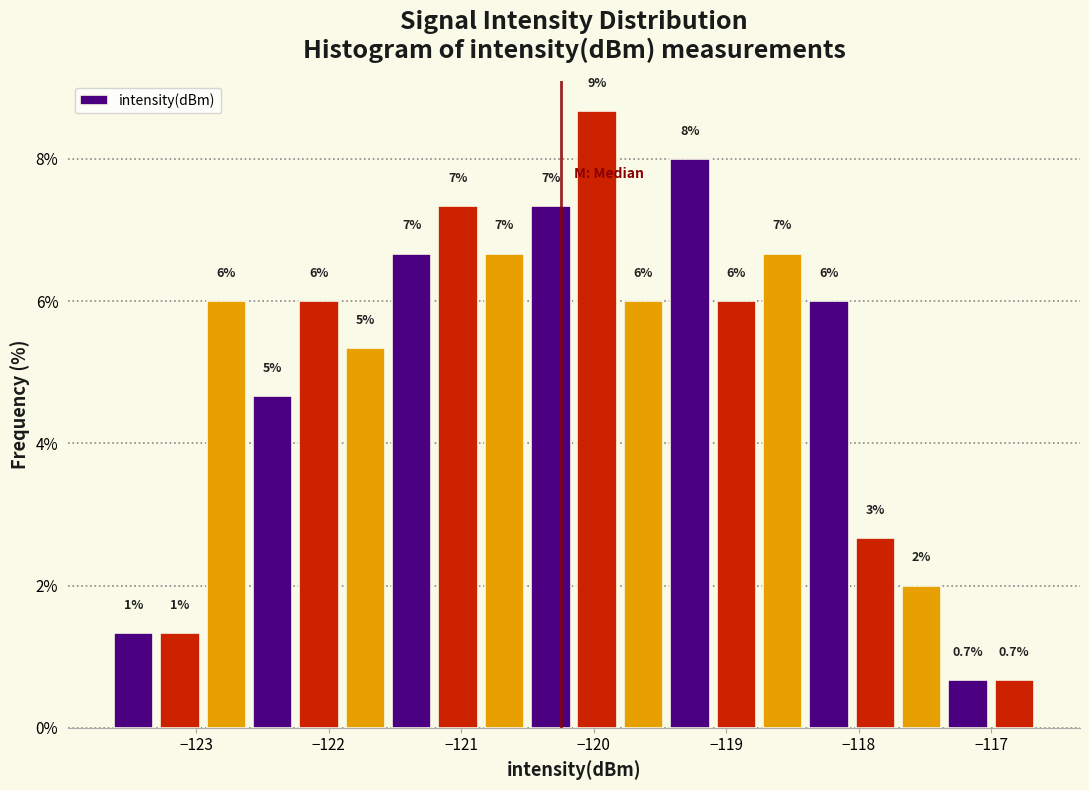

Read against the x-axis, roughly where is the centre of the tallest bar?

-120.0